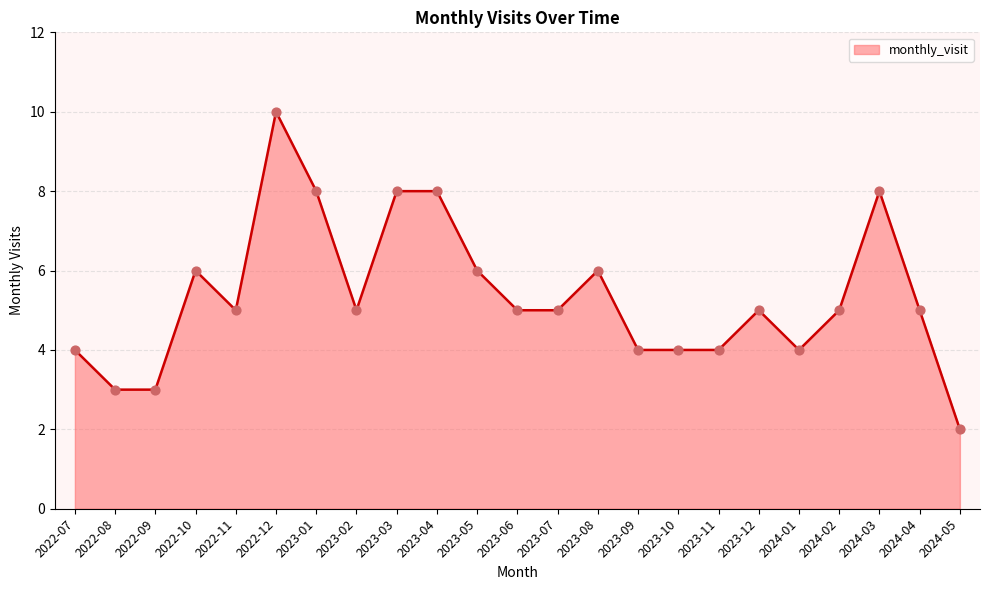

What is the ratio of the value at 2023-02 to the value at 2023-07?

1.0